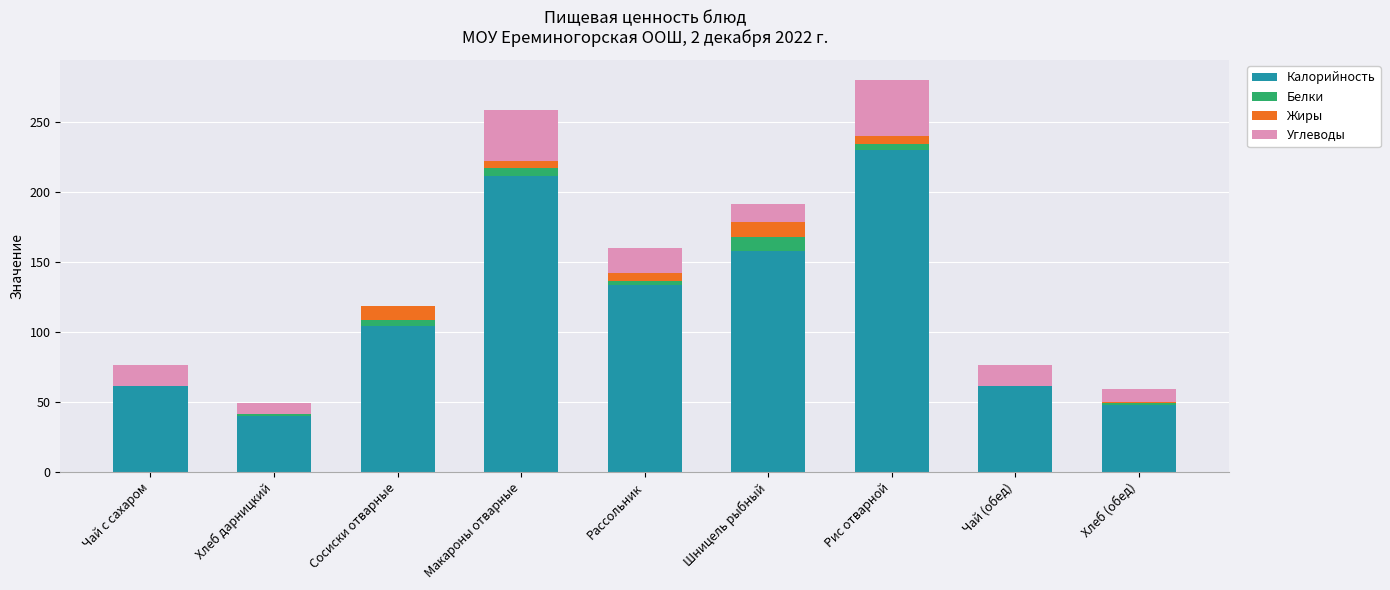

Is it true that Калорийность equals 207.5 at Шницель рыбный?

False